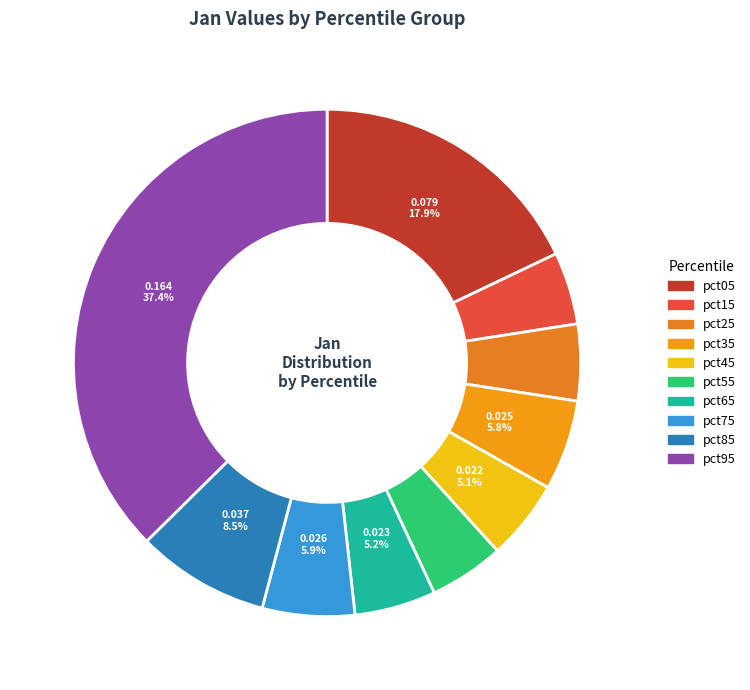

Does any single category account for the majority?

No